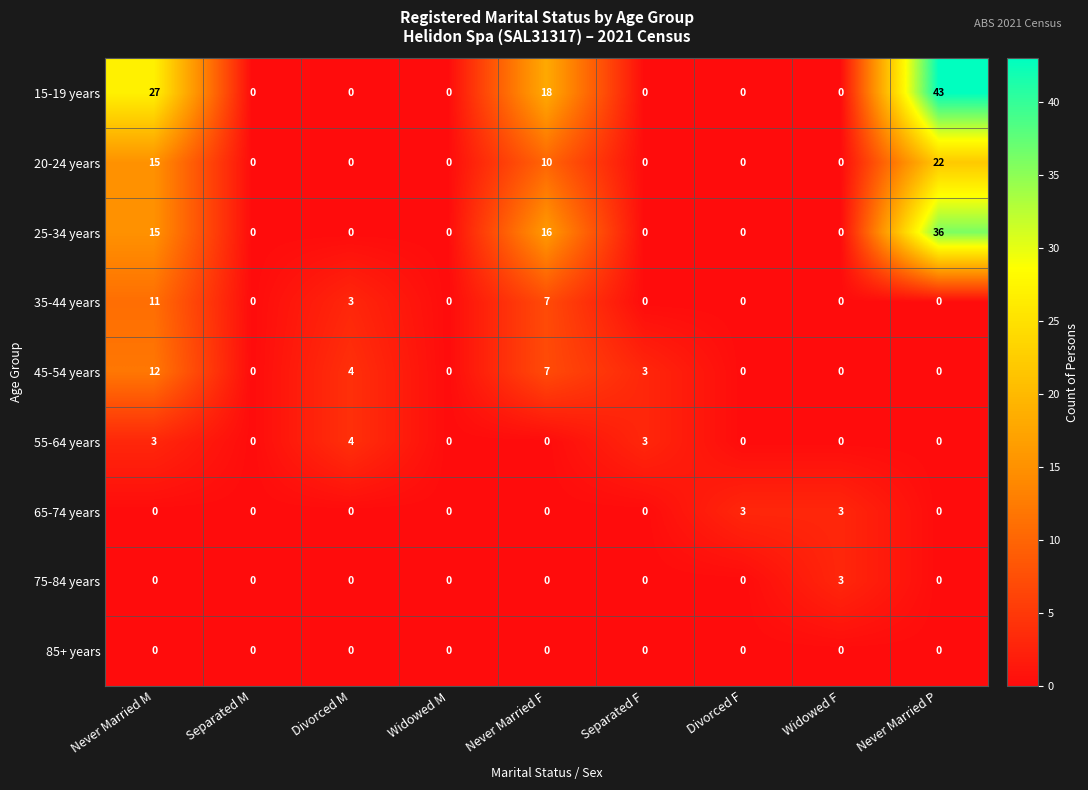

Is it true that 25-34 years equals 0 at Widowed M?

True